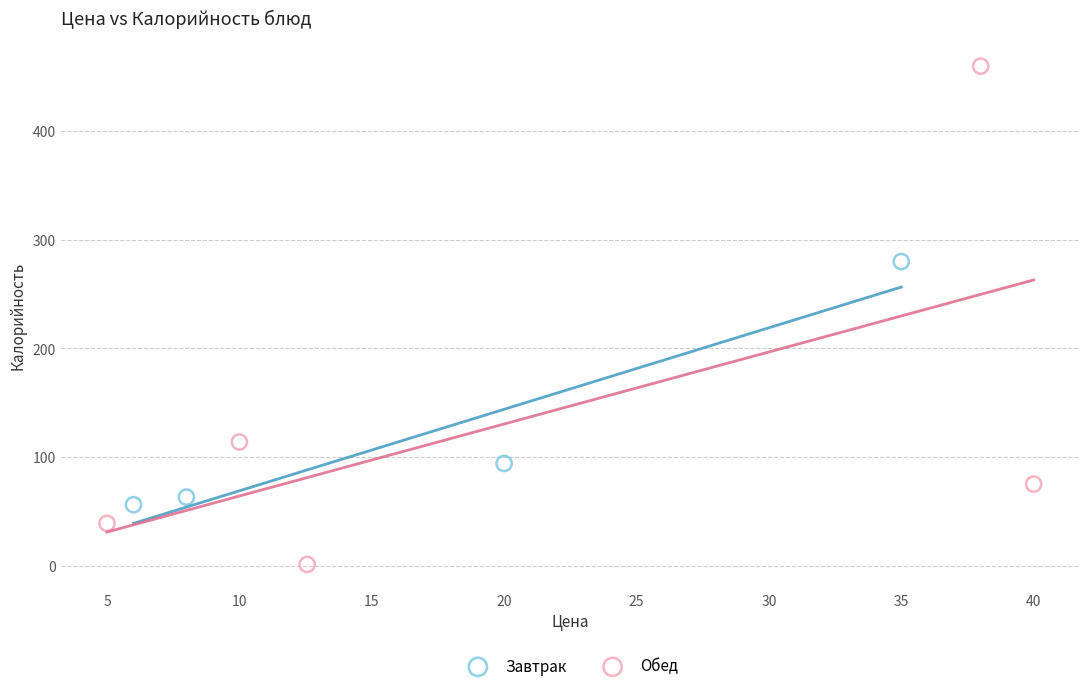

Which series reaches the minimum Y coordinate?

Обед